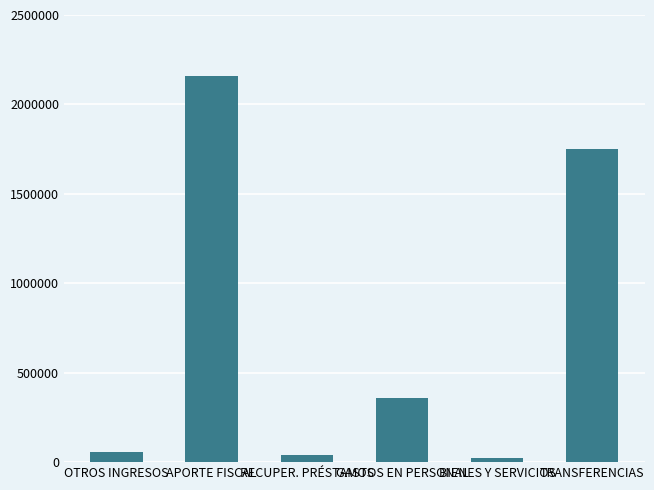

What is the average value?

730873